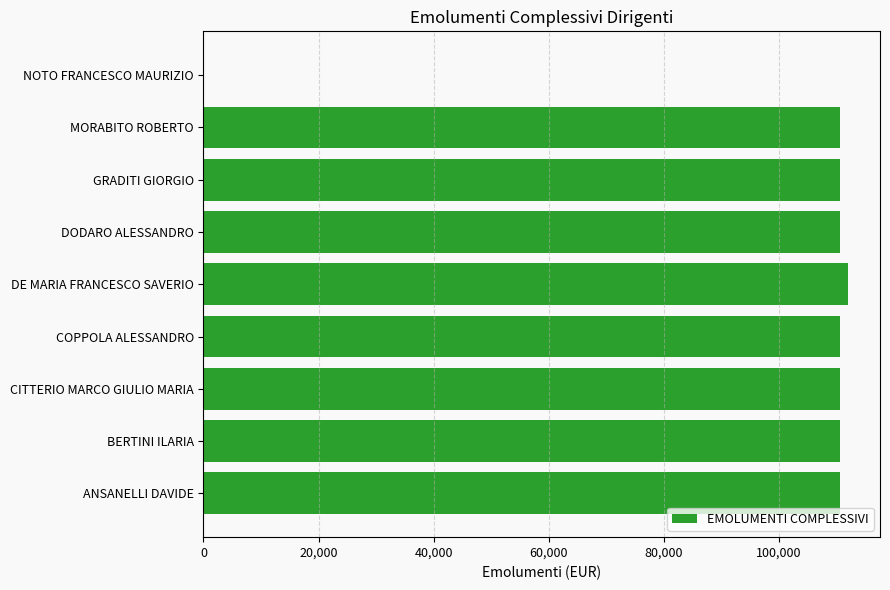

What is the sum of the values at CITTERIO MARCO GIULIO MARIA and GRADITI GIORGIO?

221437.2